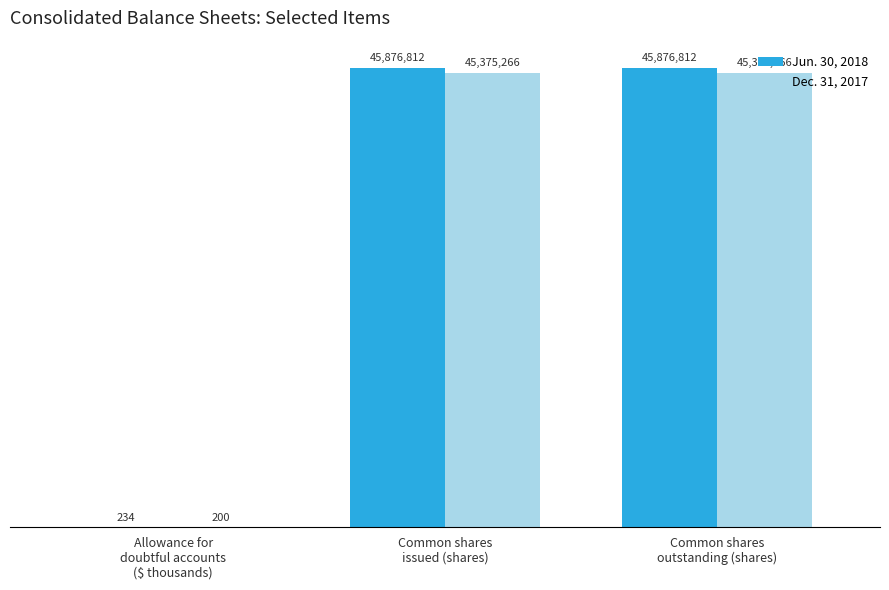

How many Jun. 30, 2018 values are between 234 and 45876812?

3